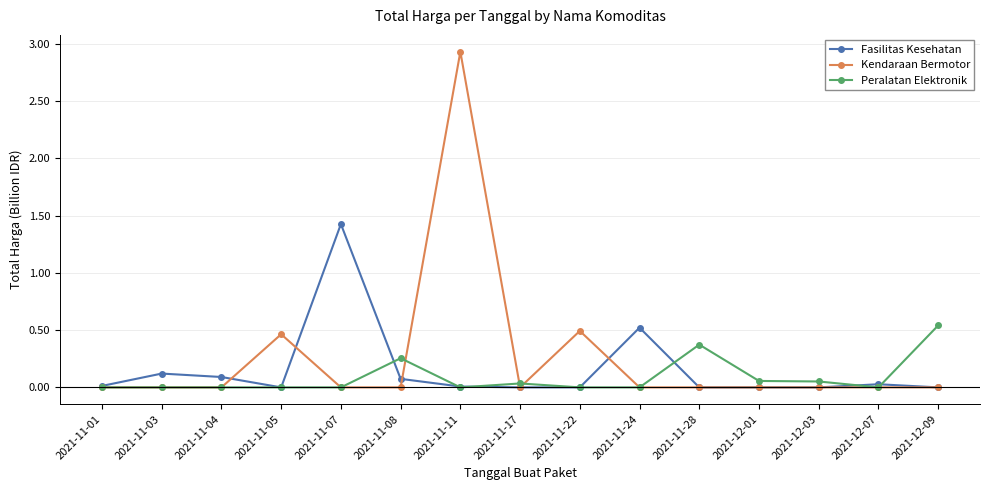

Which series has the largest total across all categories?

Kendaraan Bermotor